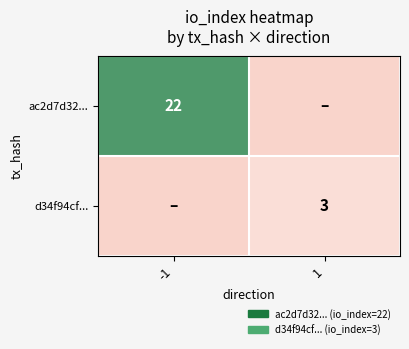

The value of ac2d7d32... at -1 is 22. True or false?

True